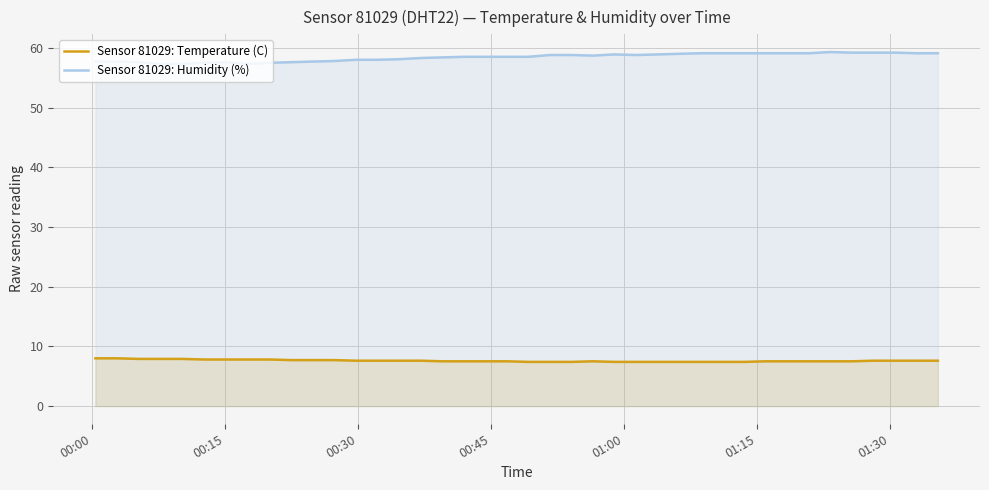

What is the maximum value for Sensor 81029: Humidity (%)?

59.3